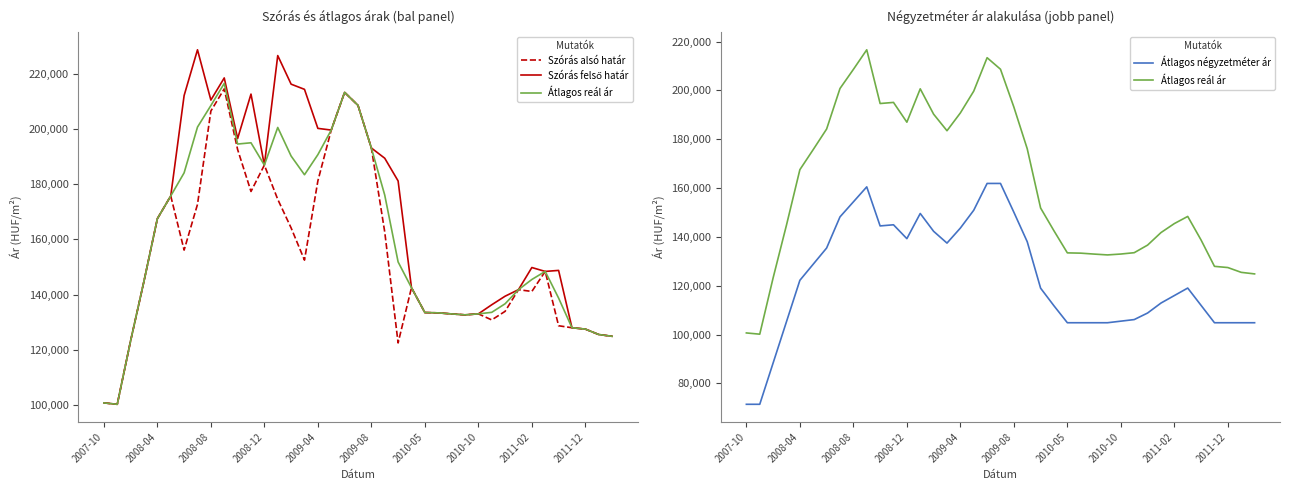

True or false: Átlagos négyzetméter ár has a value of 71428 at 2007-10.

True